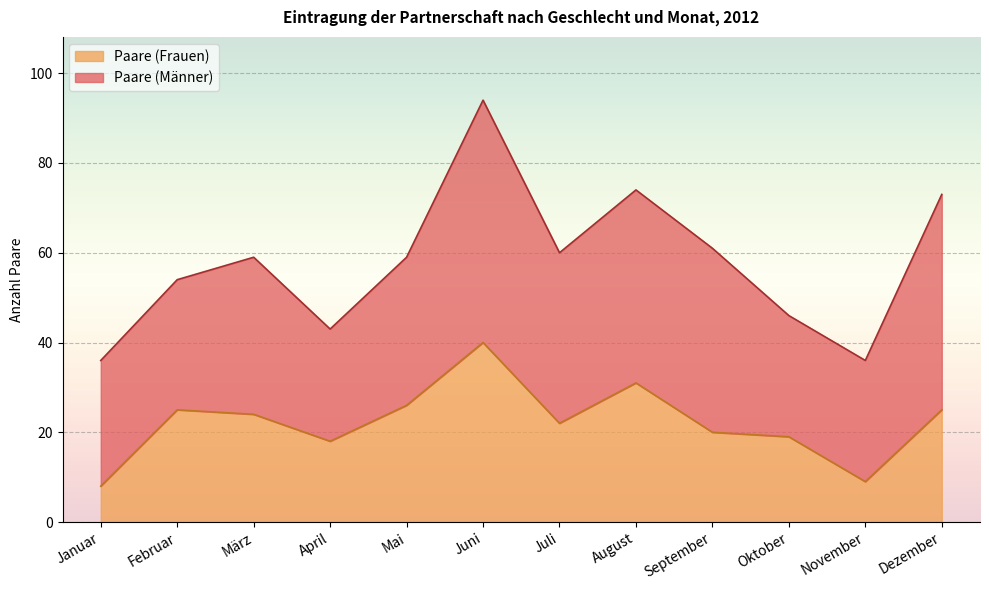

What is the sum of the values at Dezember and September?

45